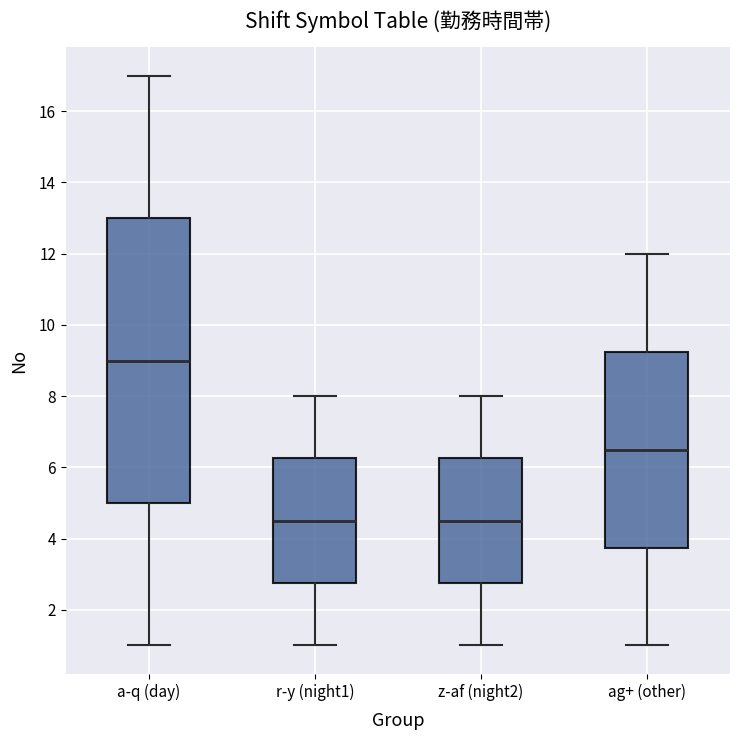

Which box's median line is the highest?

a-q (day)